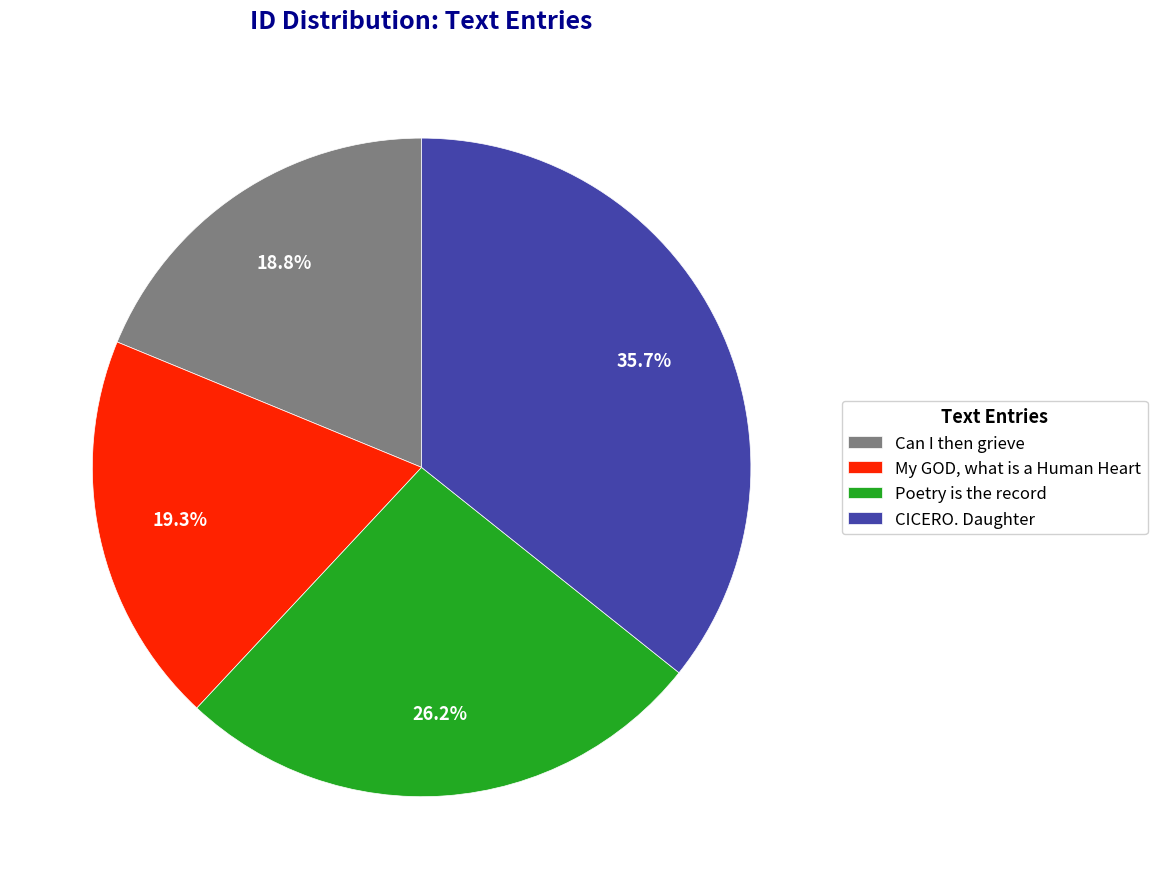

True or false: Poetry is the record accounts for 26% of the total.

True